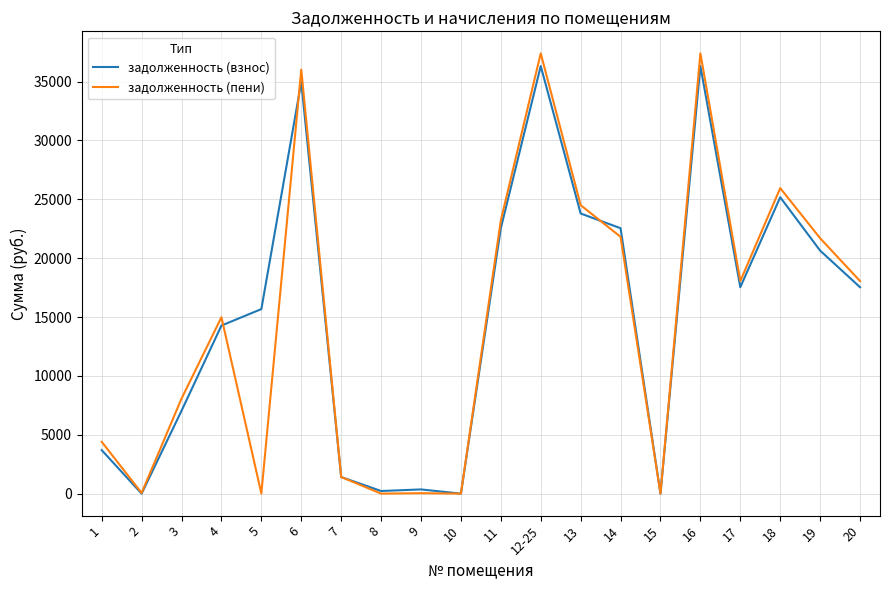

Is the value of задолженность (пени) at 12-25 greater than the value of задолженность (взнос) at 13?

Yes